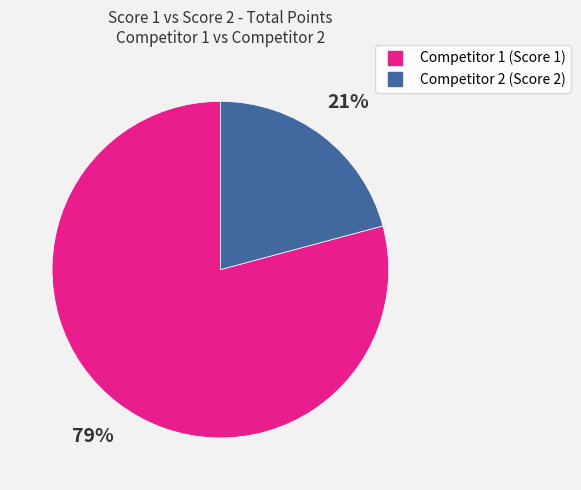

Does any single category account for the majority?

Yes